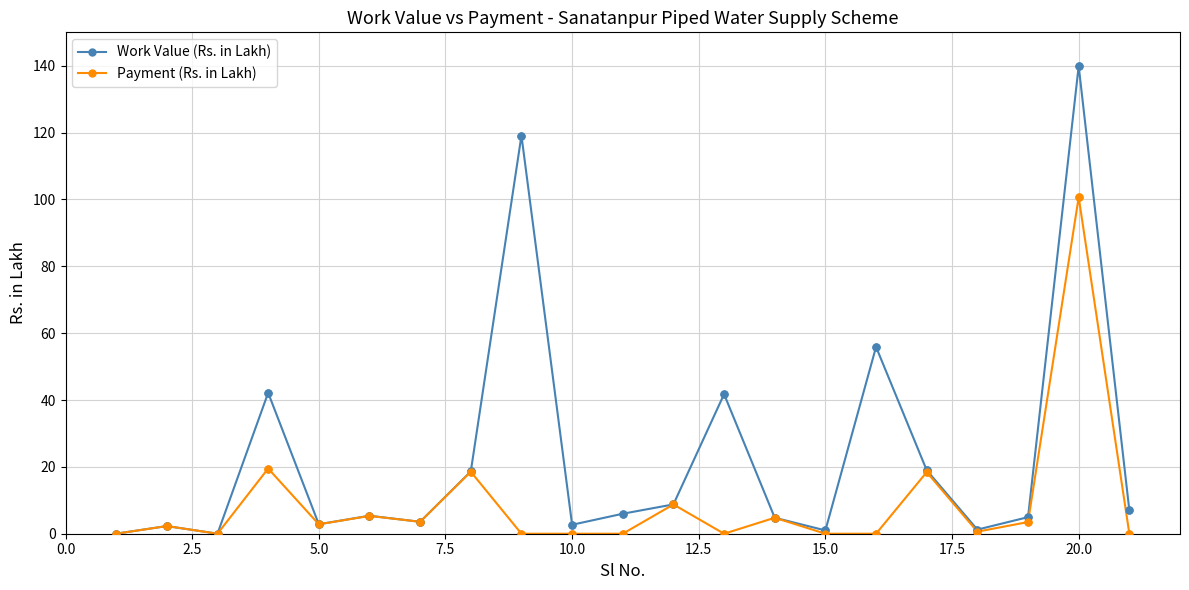

Which series has the largest range (max minus min)?

Work Value (Rs. in Lakh)